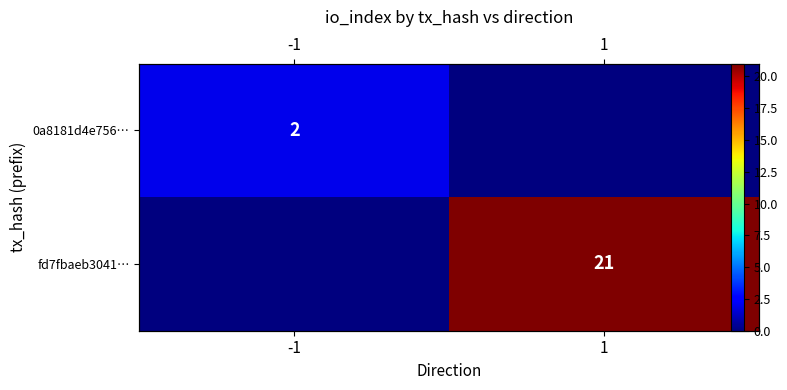

What is the greatest value displayed?

21